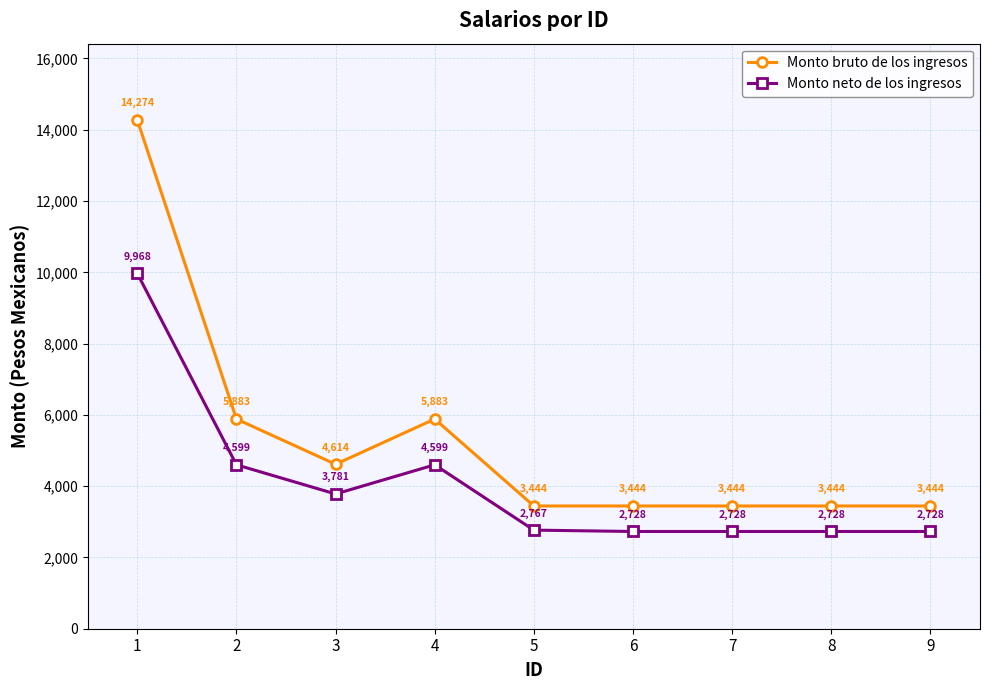

Which series has the largest range (max minus min)?

Monto bruto de los ingresos